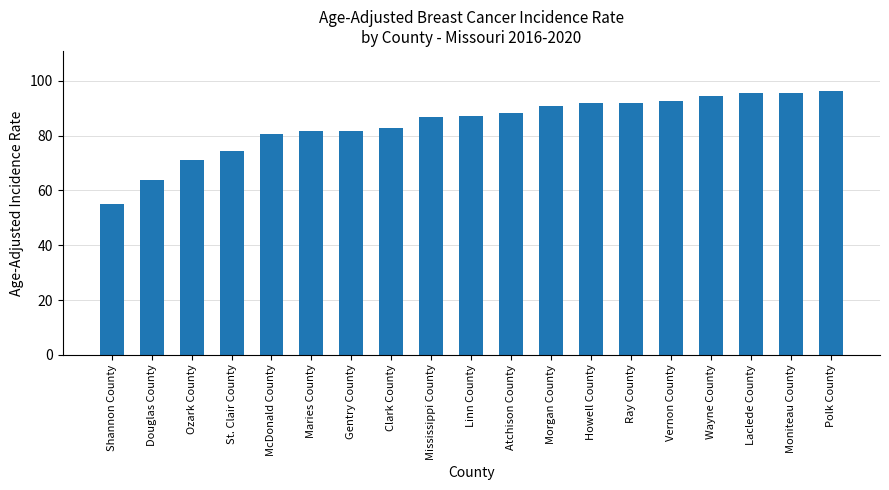

What is the sum of all values?

1602.4